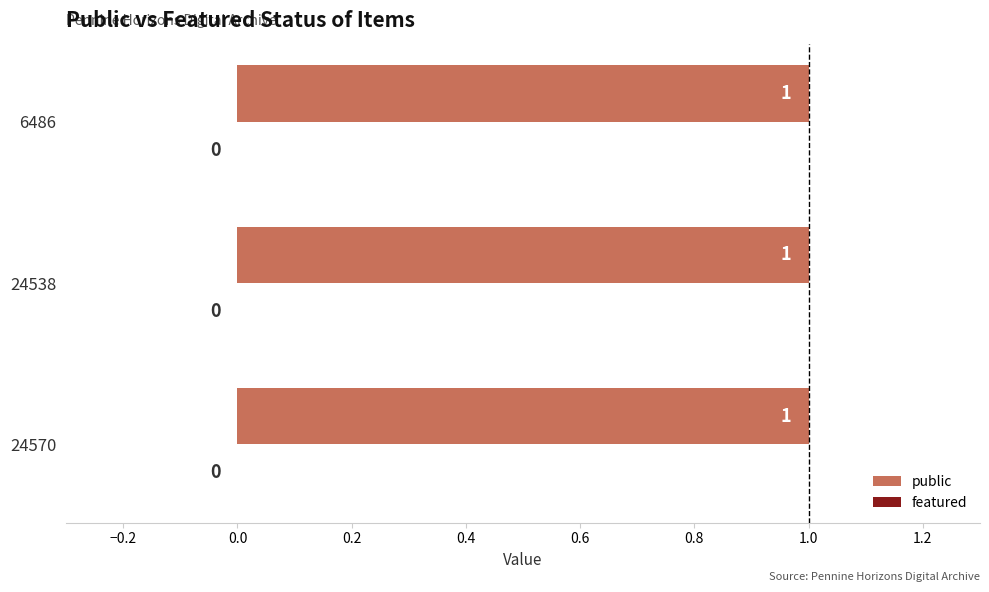

Which label corresponds to the largest value in the chart?

24570